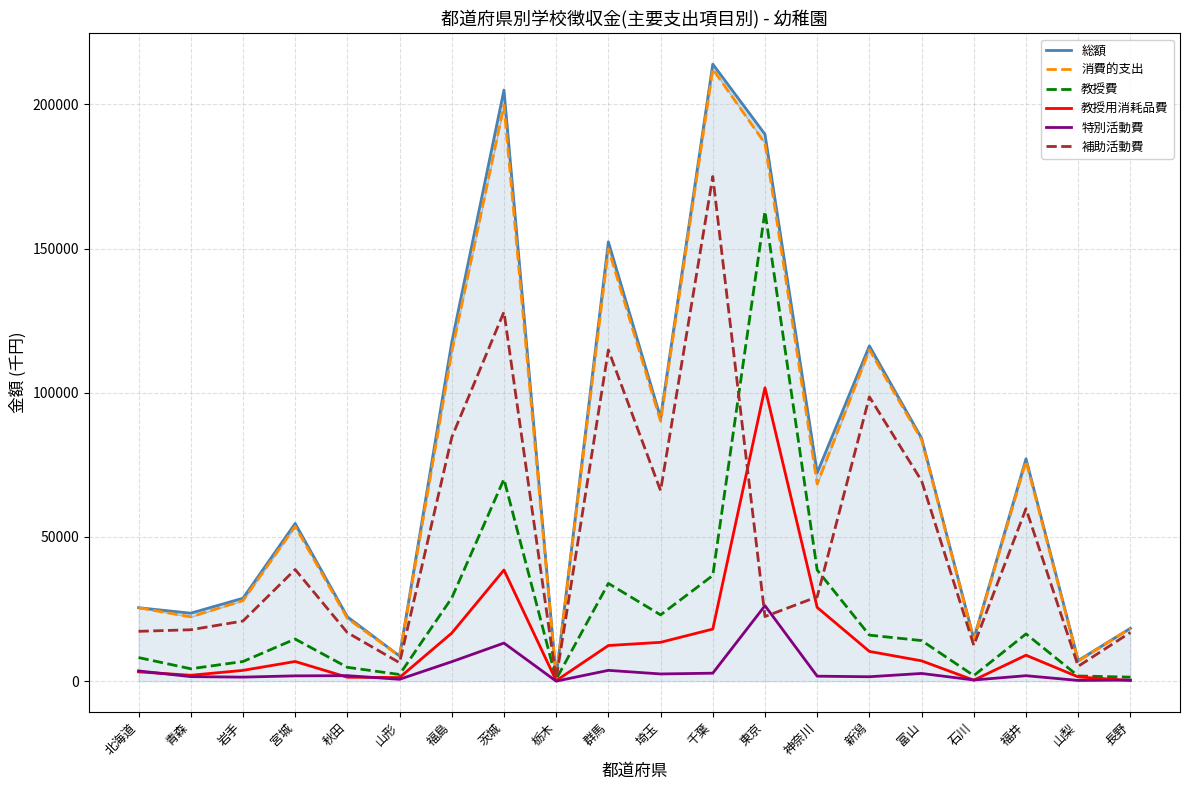

What is the value of the 補助活動費 point at the 4th from the left?

38714